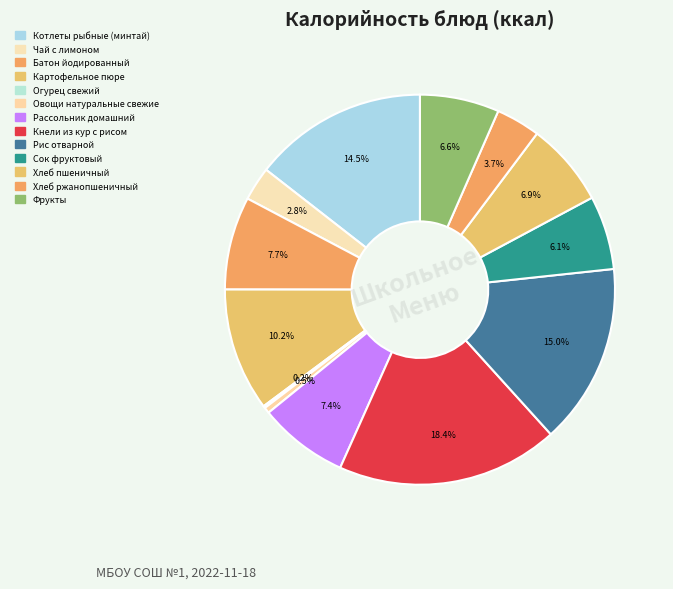

The Картофельное пюре slice represents 4% of the pie. True or false?

False